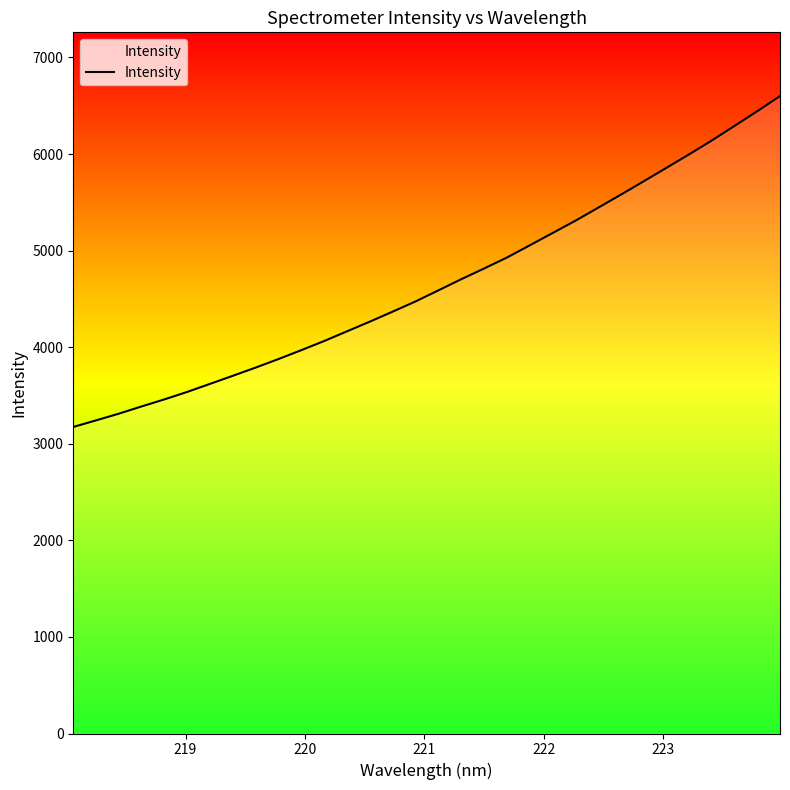

What is the minimum value shown in the chart?

3174.2